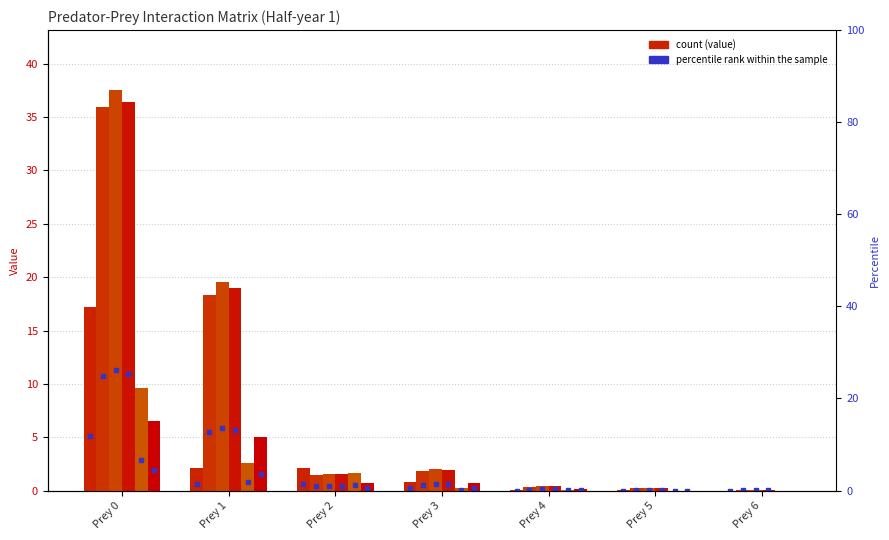

What is the spread (max minus min) of values at Prey 0?

31.0